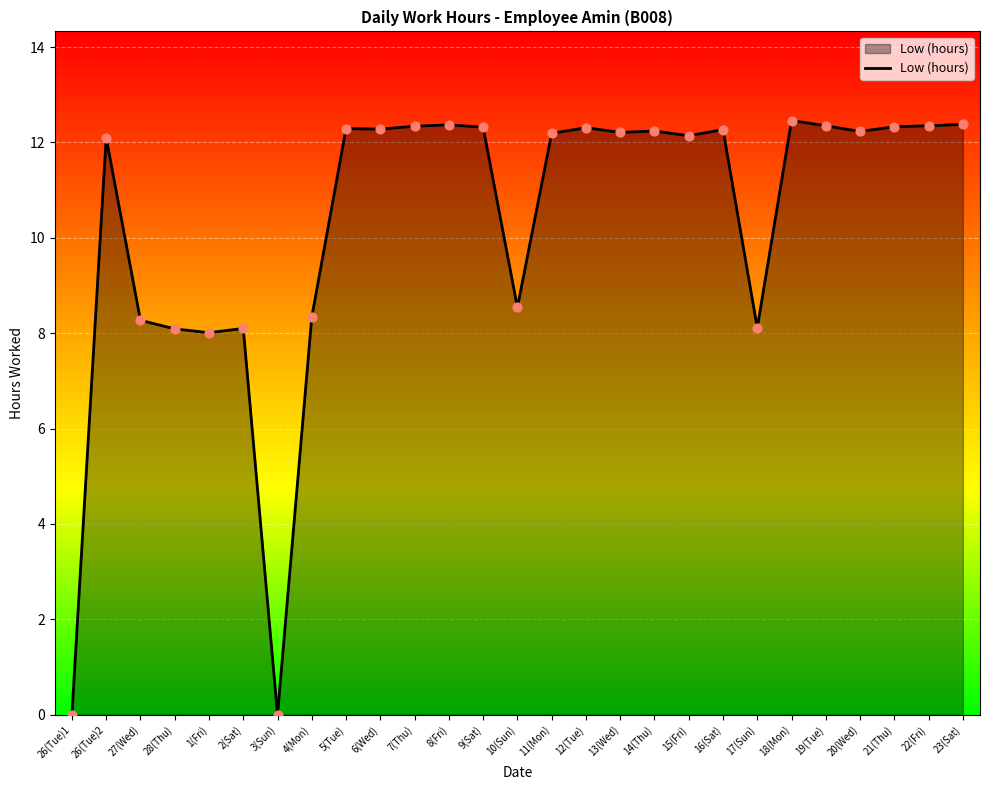

What is the ratio of the value at 16(Sat) to the value at 28(Thu)?

1.5